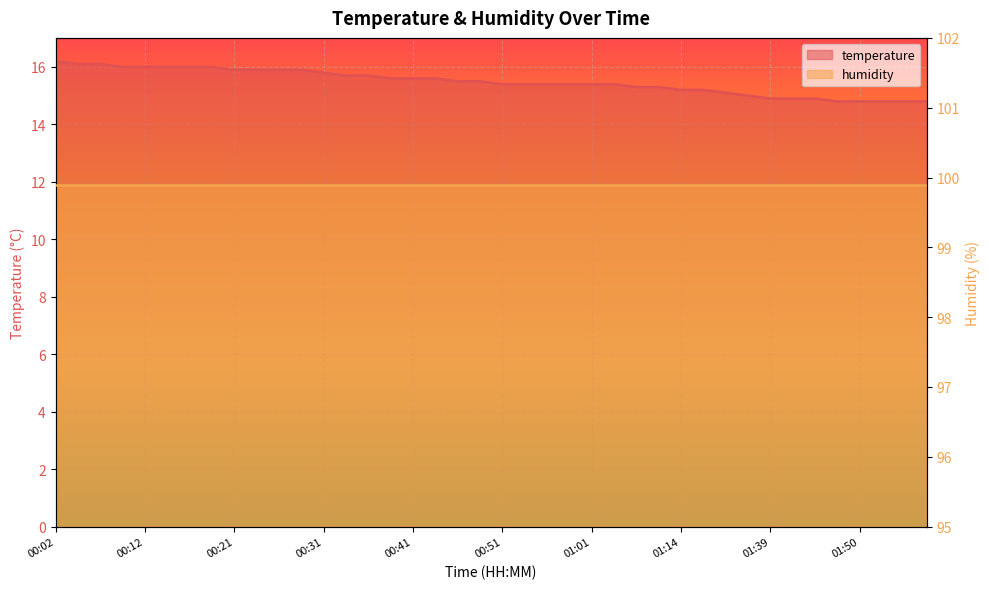

True or false: the data shows 10.9 at 00:19.

False